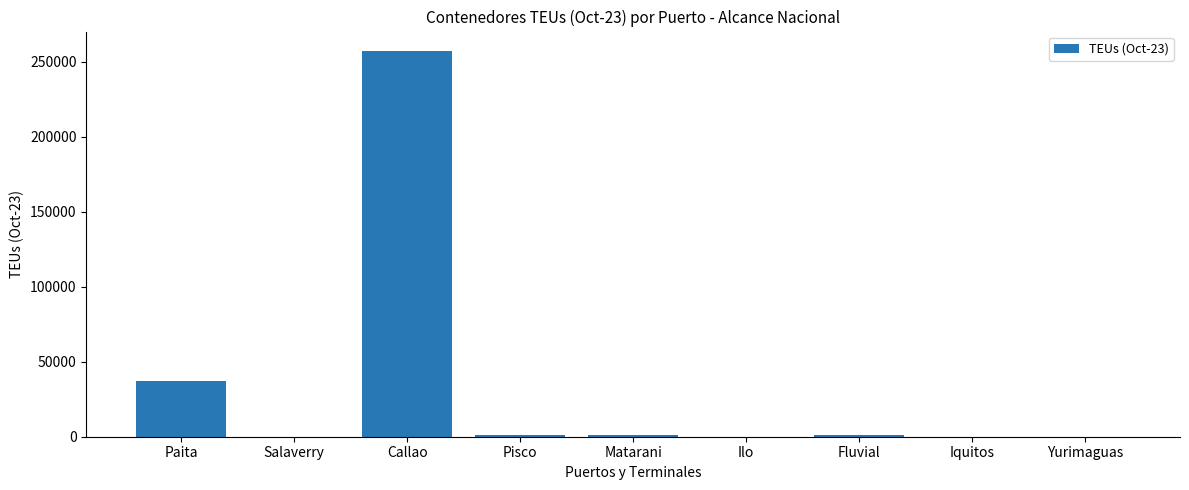

At which label is the value closest to 128707?

Paita